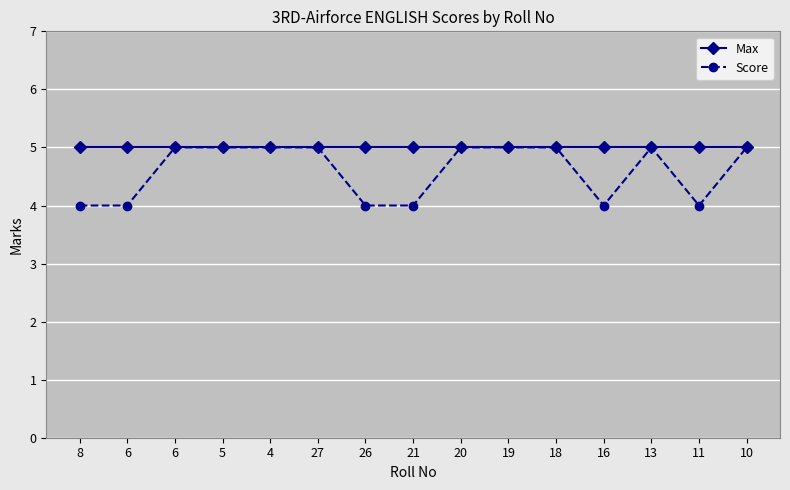

Is this an area chart (filled region under the line)?

No